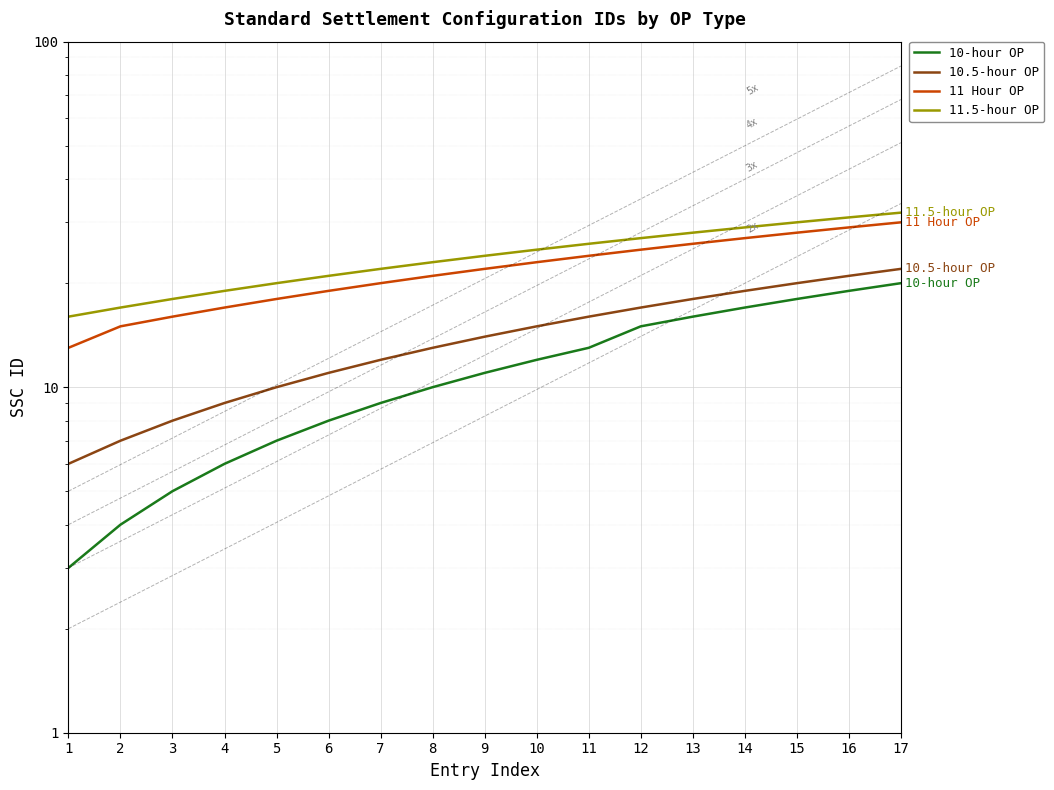

What value does the 11 Hour OP series have at 9?

22